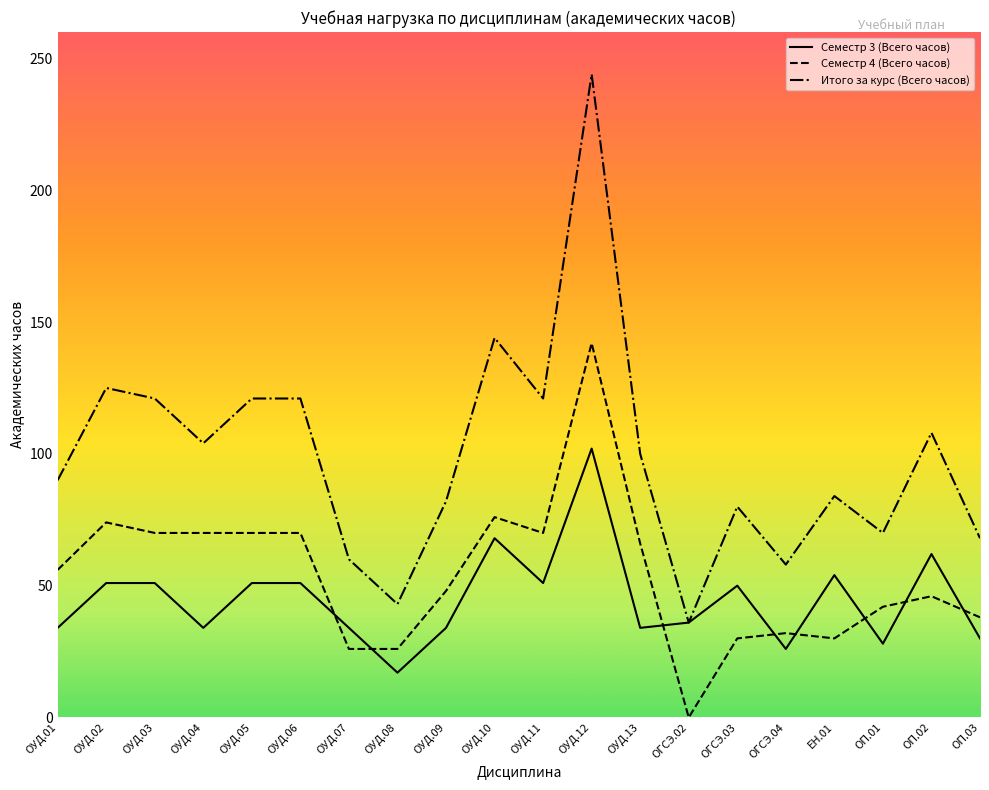

How many interior local valleys does the Итого за курс (Всего часов) series have?

6